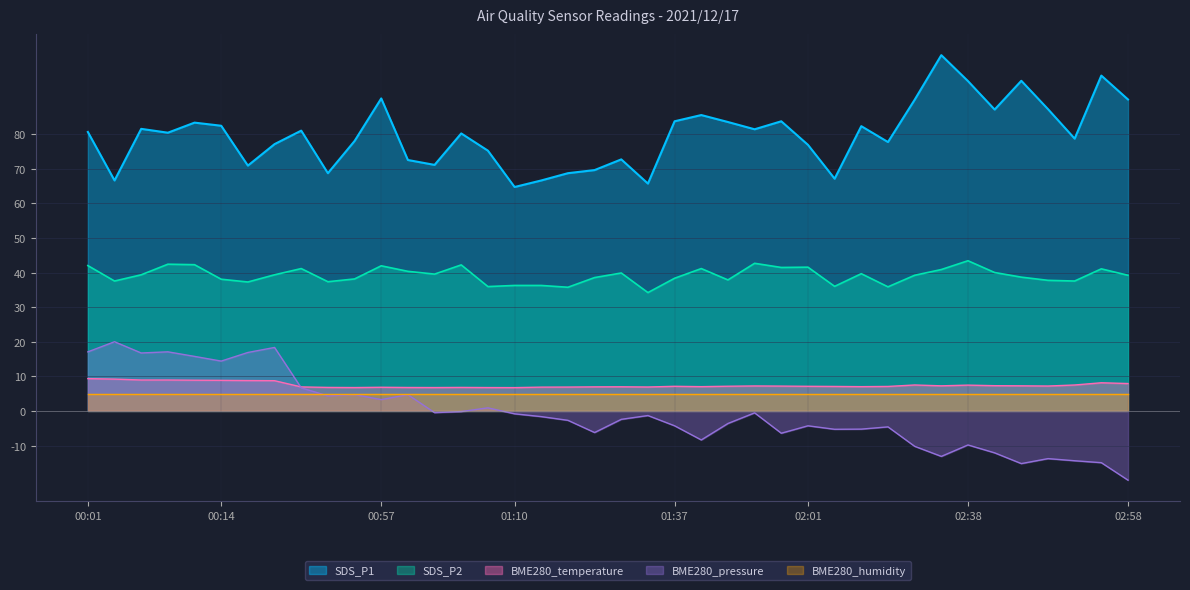

What is the maximum value shown in the chart?

102.8